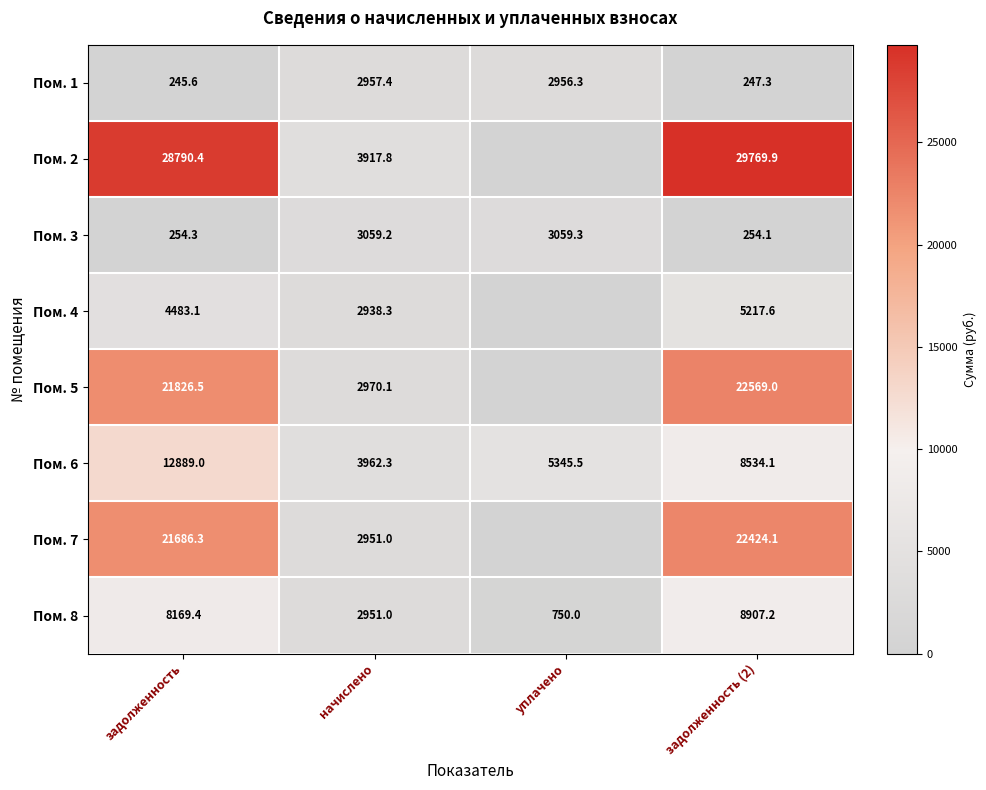

How many values in the Пом. 6 series are below 8534?

2